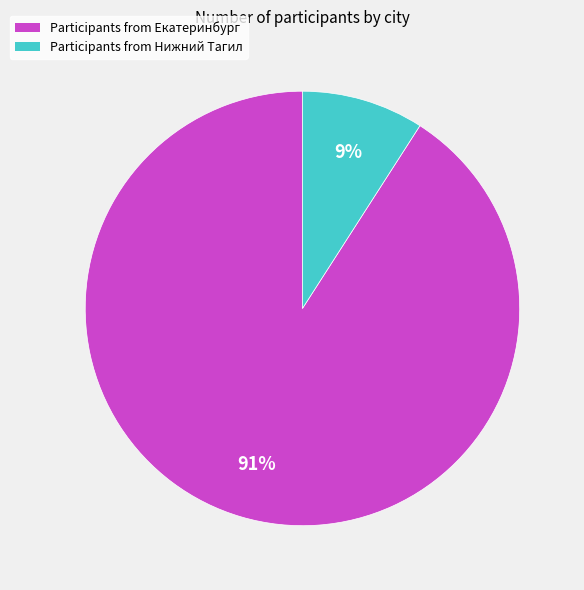

Combined, do Participants from Екатеринбург and Participants from Нижний Тагил account for over 50%?

Yes